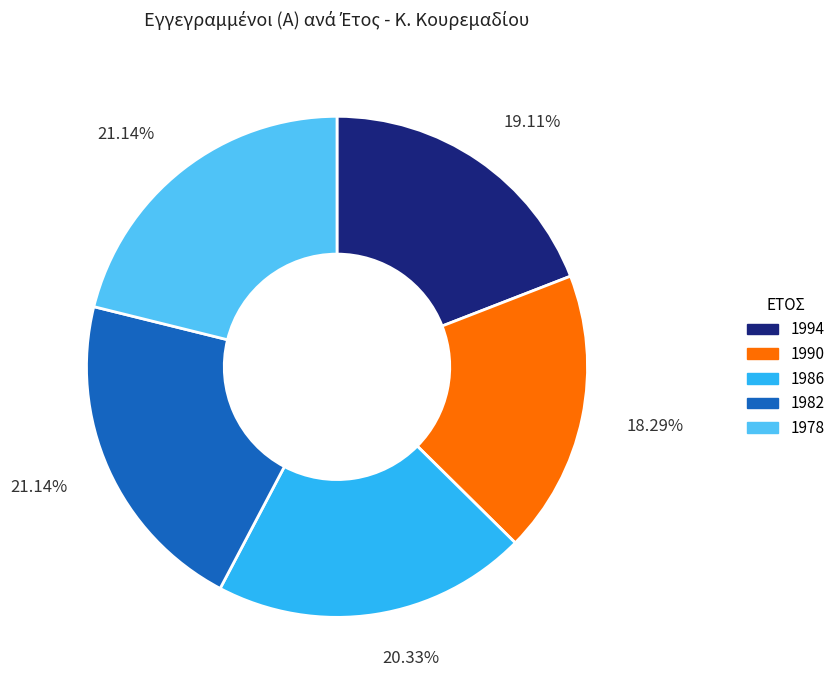

To the nearest percent, what is the combined percentage of 1990 and 1982?

39%